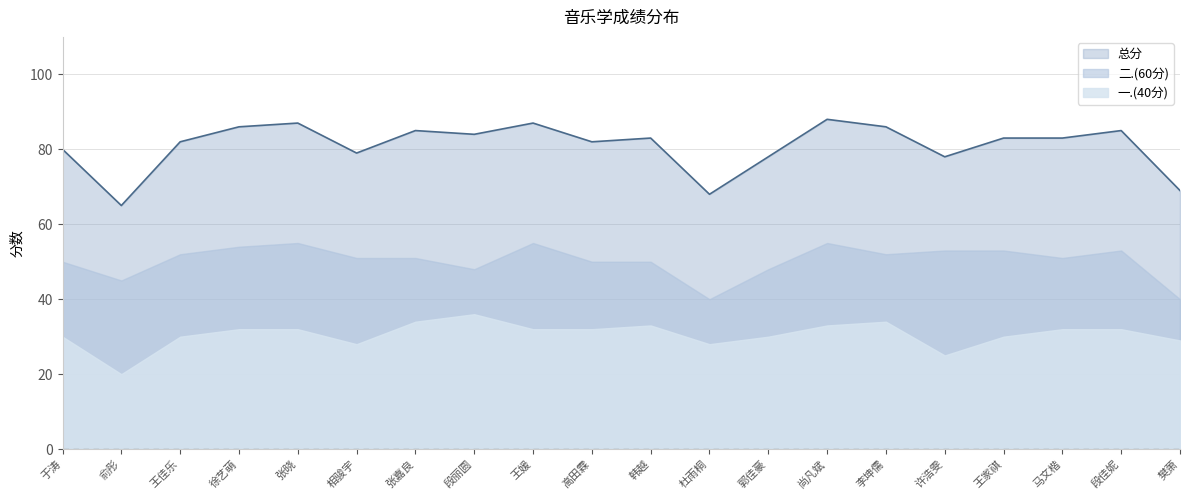

True or false: 二.(60分) and 一.(40分) cross at least once.

False